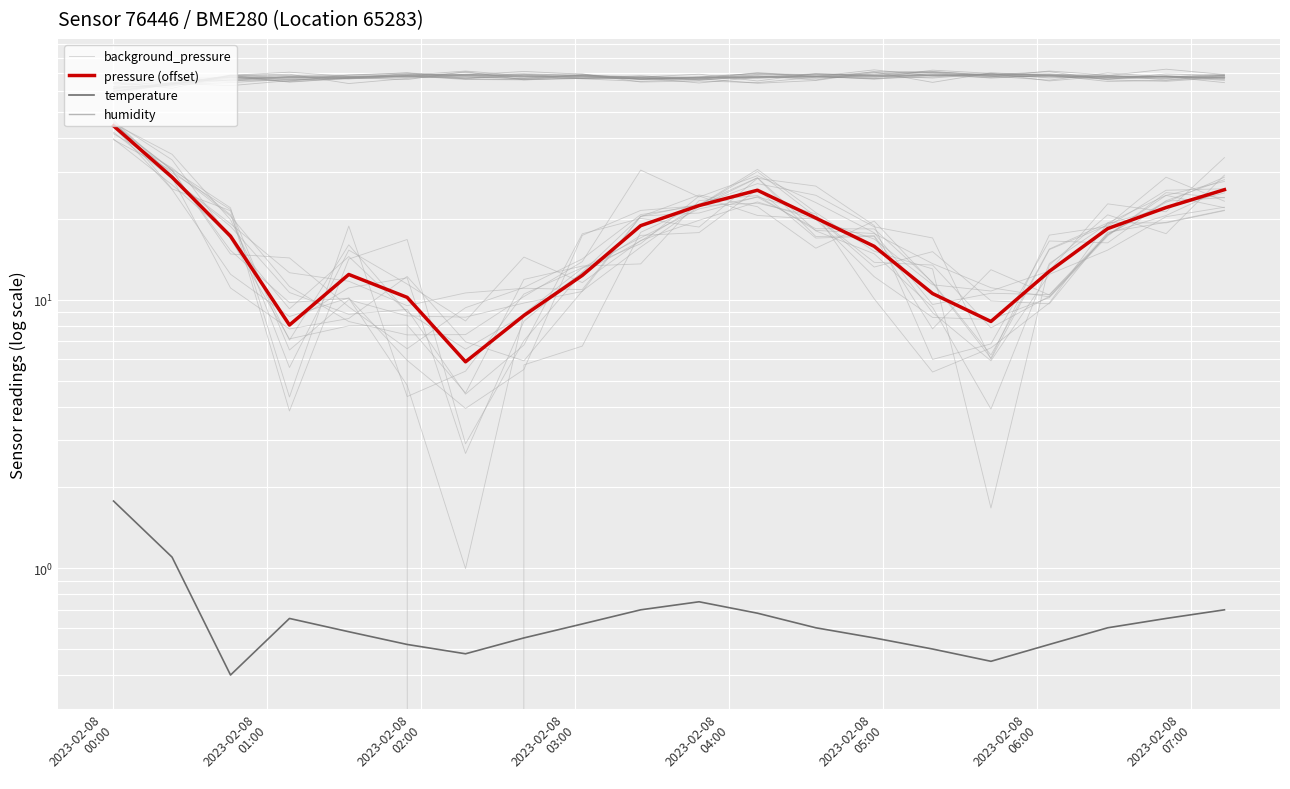

What is the maximum value shown in the chart?

68.9